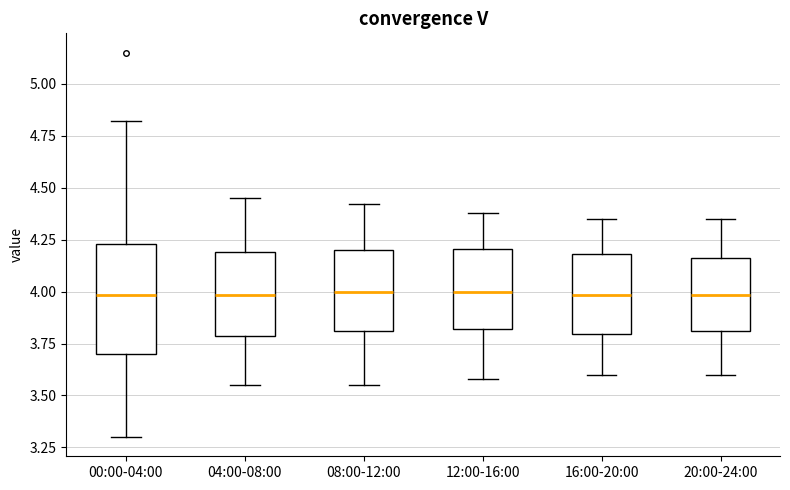

Reading left to right, read every box against the y-axis: the position of its median line, the range the box covers, and the ends of its whiskers. The values are not printed on the chart, so give them approximately, as read against the axis.

00:00-04:00: median 4.00, box 3.70 to 4.25, whiskers 3.30 to 4.80
04:00-08:00: median 4.00, box 3.80 to 4.20, whiskers 3.55 to 4.45
08:00-12:00: median 4.00, box 3.80 to 4.20, whiskers 3.55 to 4.40
12:00-16:00: median 4.00, box 3.80 to 4.20, whiskers 3.60 to 4.40
16:00-20:00: median 4.00, box 3.80 to 4.20, whiskers 3.60 to 4.35
20:00-24:00: median 4.00, box 3.80 to 4.15, whiskers 3.60 to 4.35